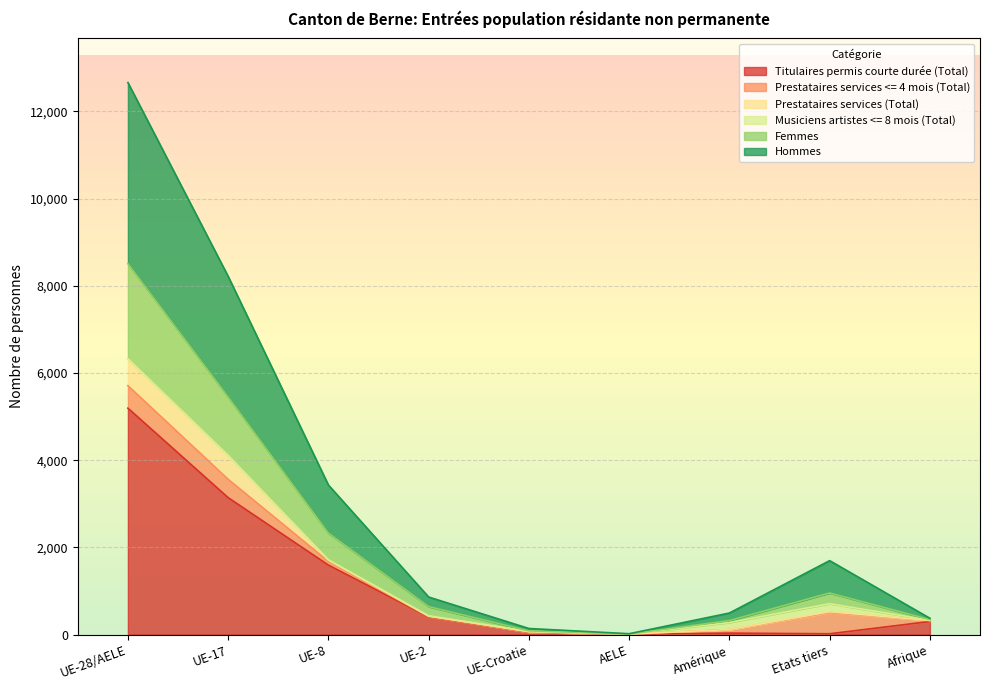

Count the number of categories in the chart.

9